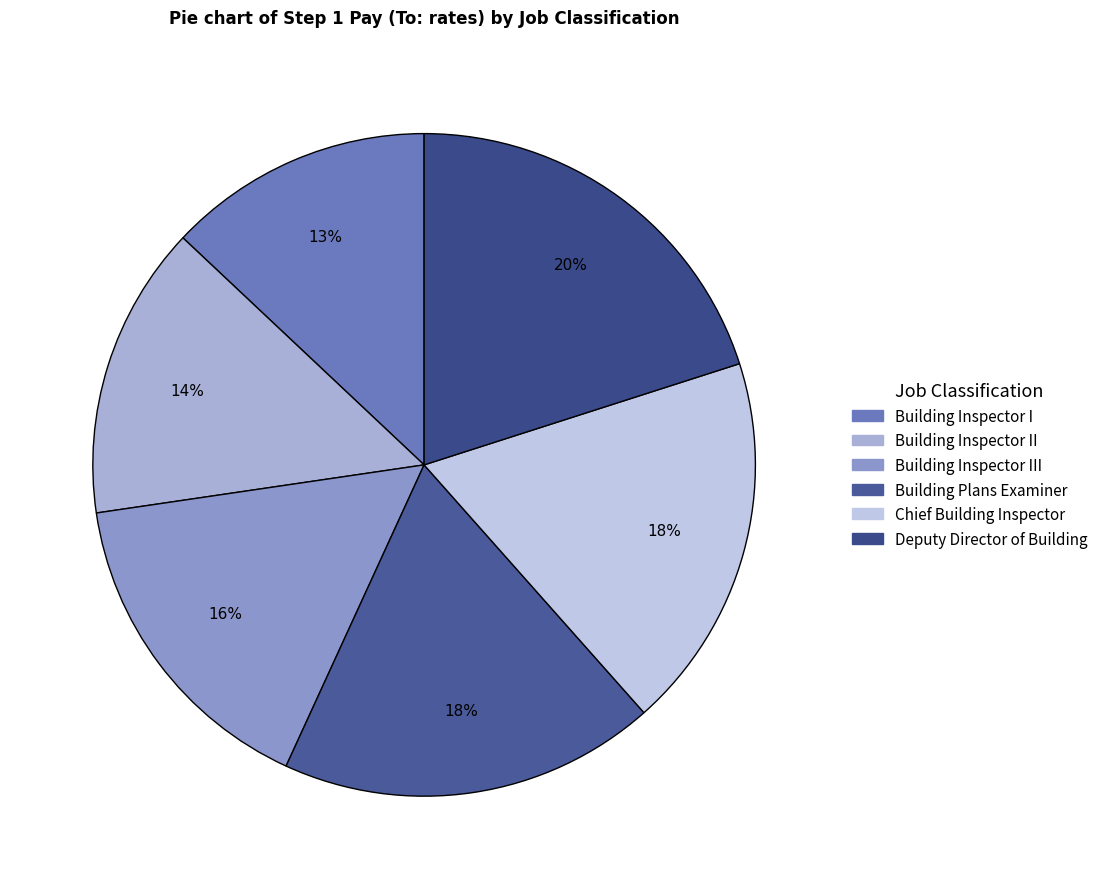

The Building Inspector III slice represents 16% of the pie. True or false?

True